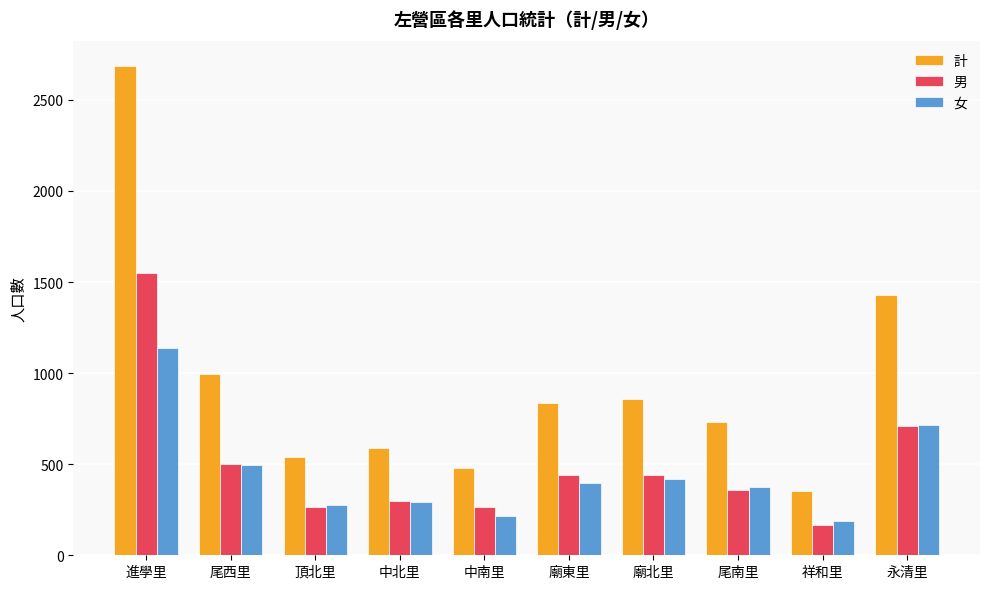

How many values in the 男 series are below 438?

5